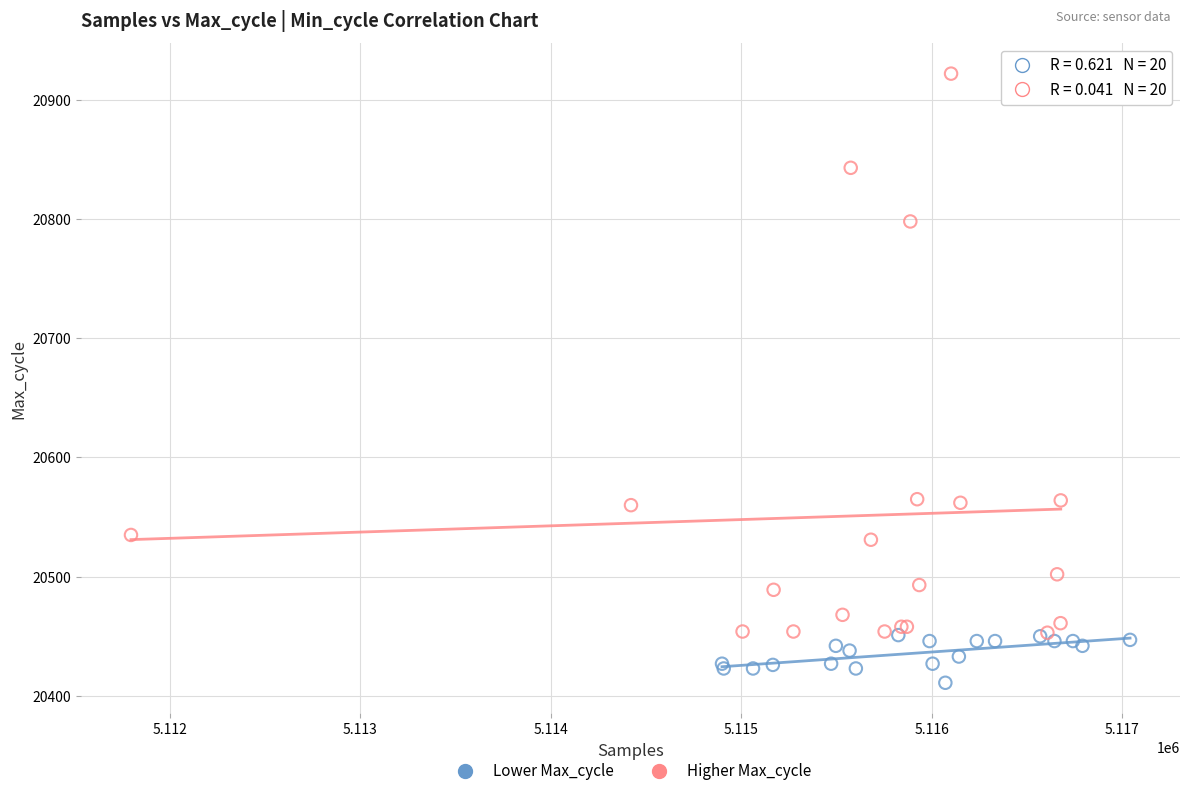

Which series has the largest Y range (max minus min)?

Higher Max_cycle